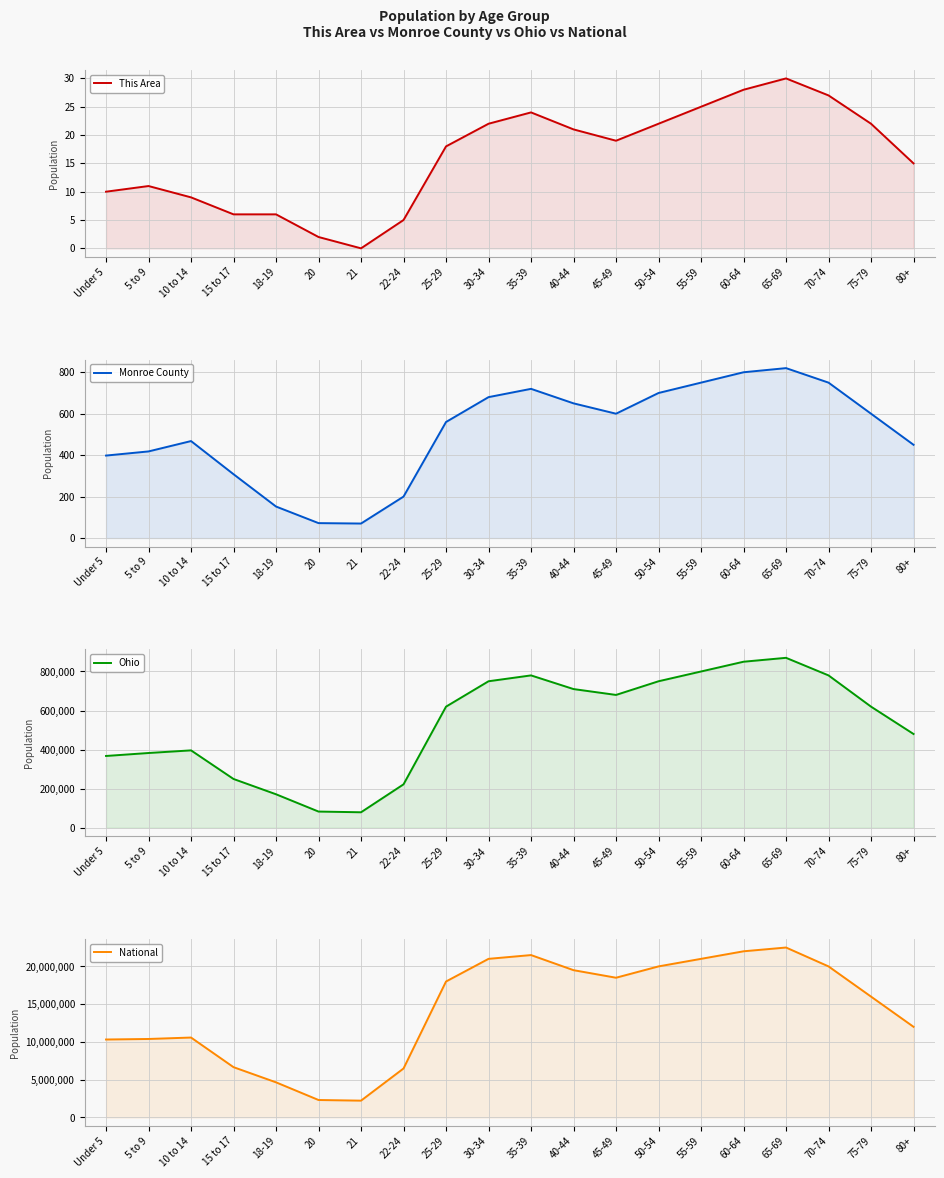

Rank the series by their maximum value, from lowest to highest.

This Area, Monroe County, Ohio, National